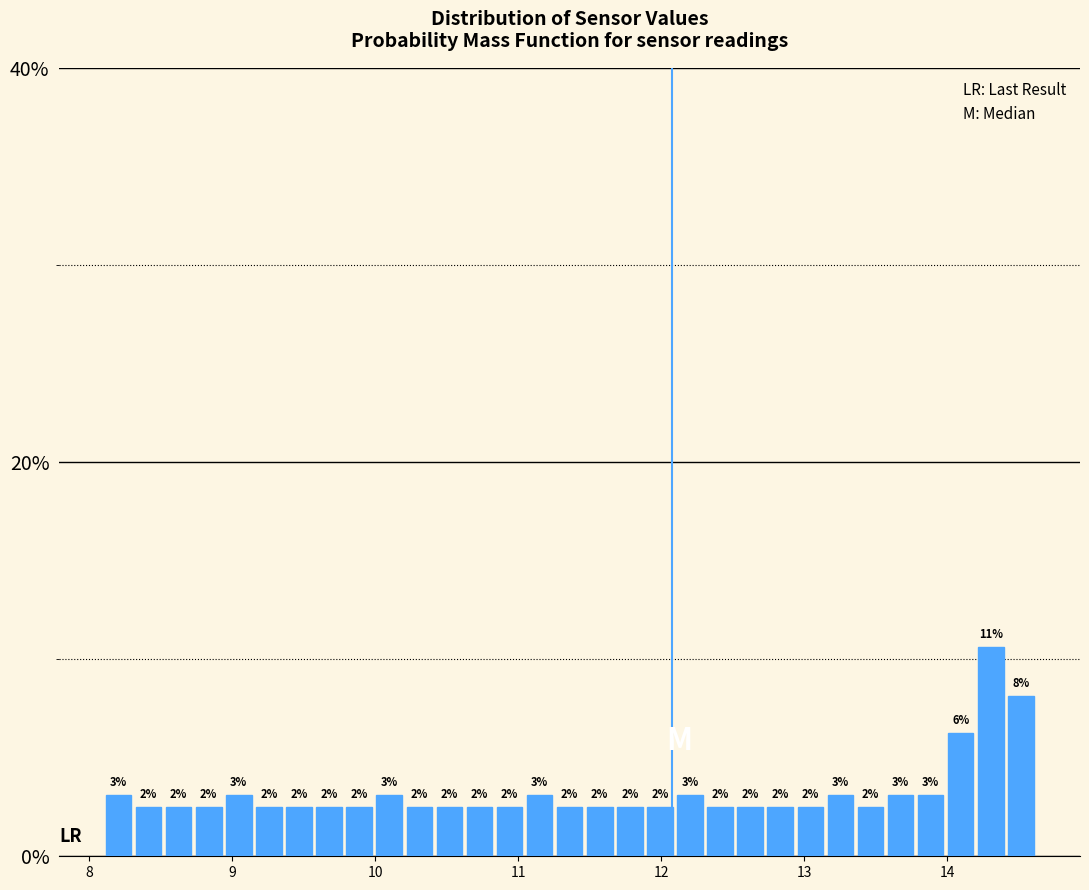

Read against the x-axis, roughly where is the centre of the tallest bar?

14.3